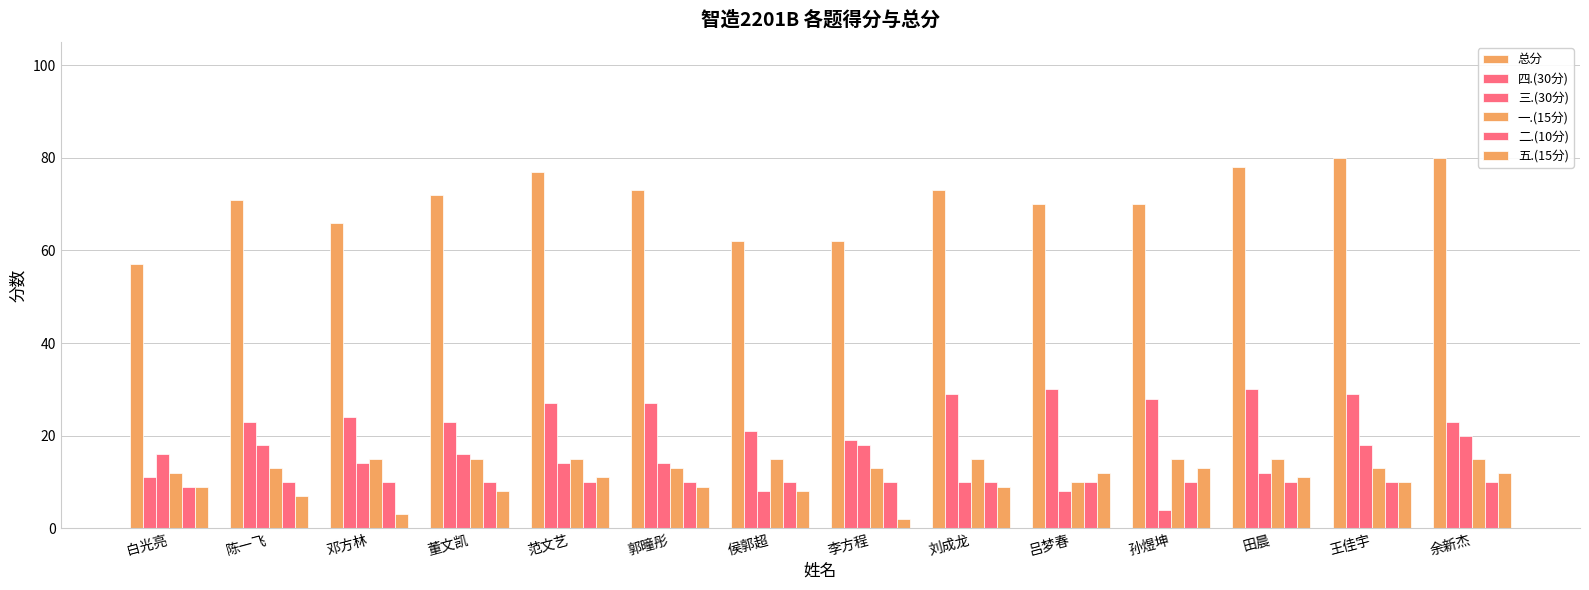

What is the difference between the maximum and second lowest values in the 总分 series?

18